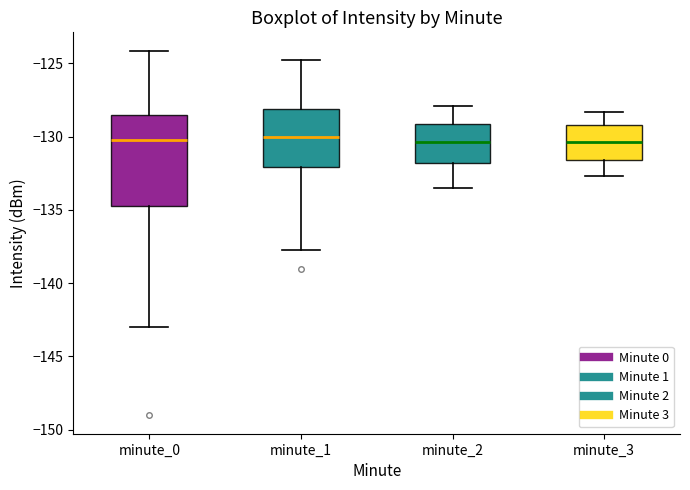

Comparing the boxes themselves (not the whiskers), which one is the tallest?

minute_0